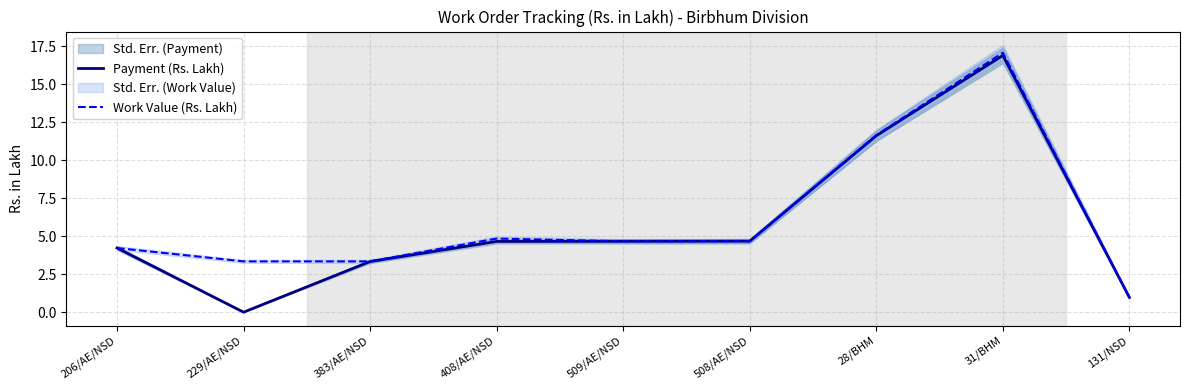

What is the difference between the maximum and second lowest values in the Payment (Rs. Lakh) series?

15.9